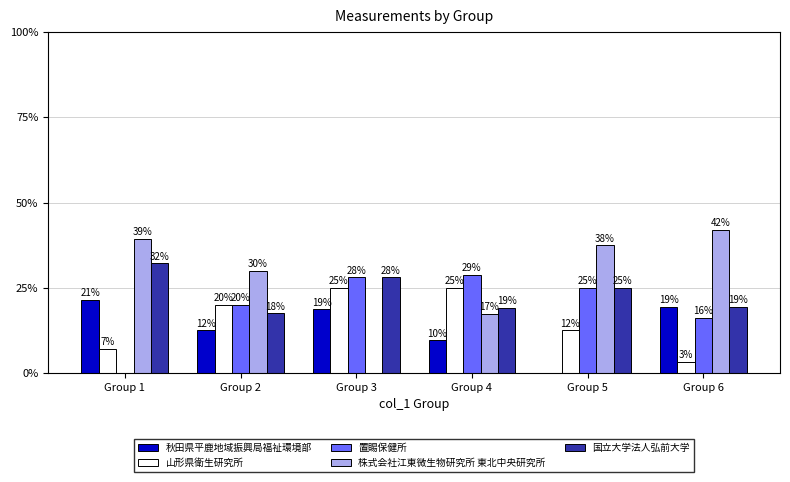

Are the bars grouped side by side (vs. stacked)?

Yes